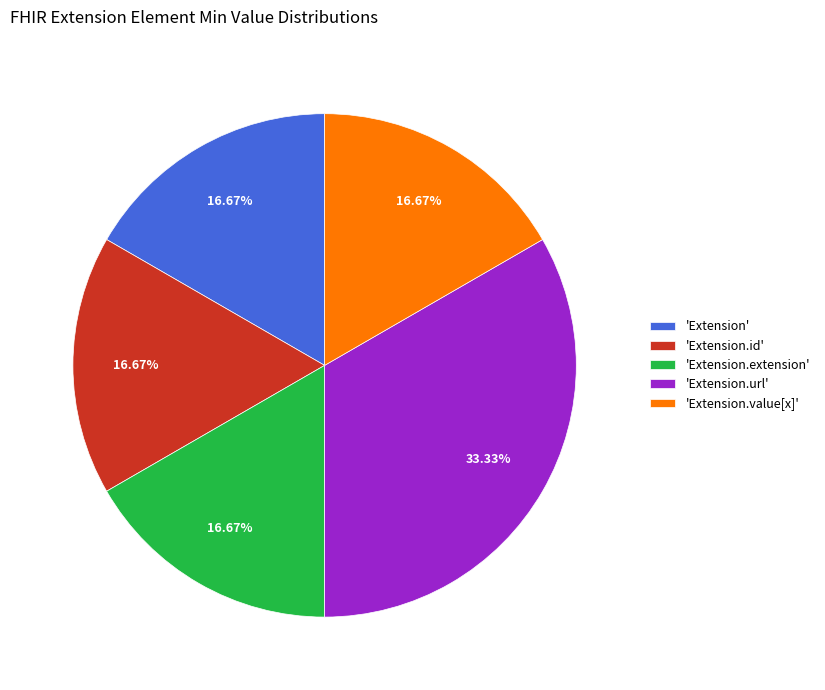

Approximately how many times larger is the value at 'Extension.value[x]' compared to 'Extension'?

1.0